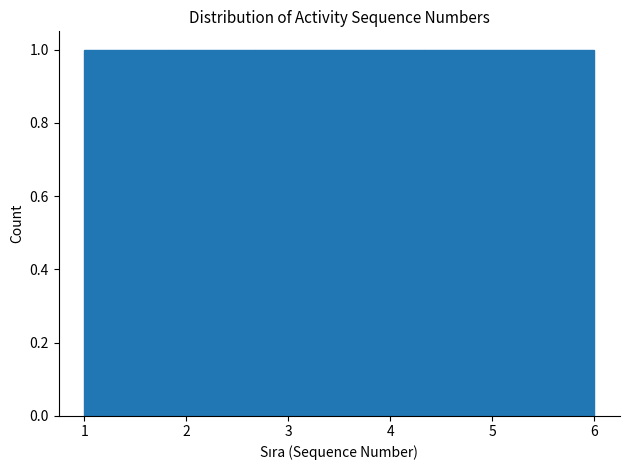

What is the height of the bar covering 3.5 to 4.3 on the x-axis? Neither the bar edges nor the heights are printed on the chart, so give them approximately, as read against the axes.

1